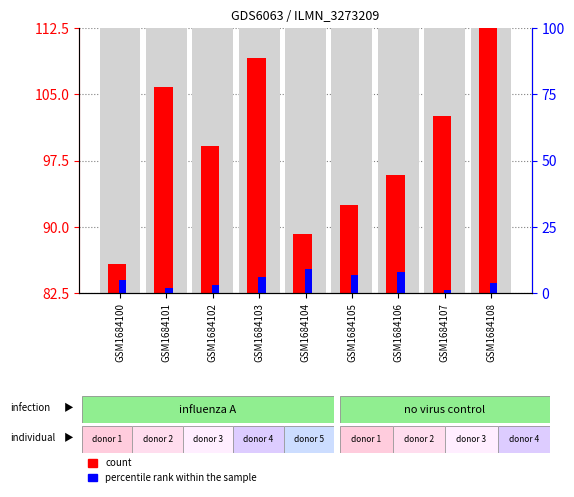

Is the value of percentile rank within the sample at GSM1684106 greater than the value of count at GSM1684107?

No